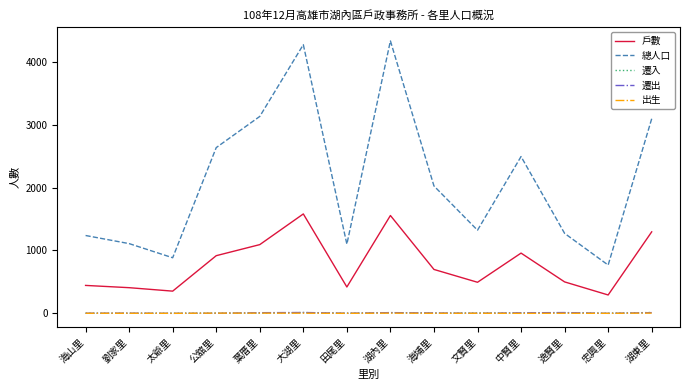

True or false: 出生 and 總人口 intersect in this chart.

False